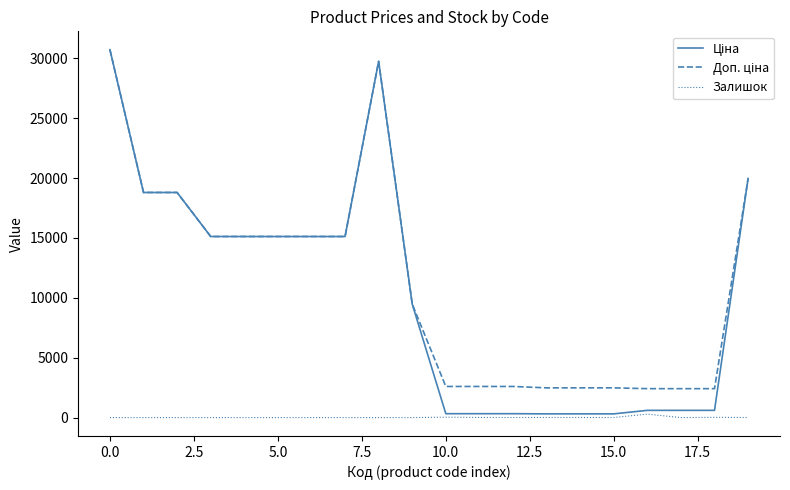

What is the greatest value displayed?

30717.1